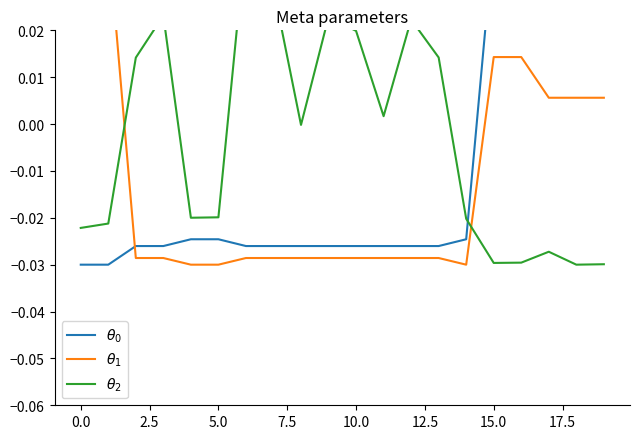

The $\theta_2$ series shows -0.0 at 14. True or false?

True